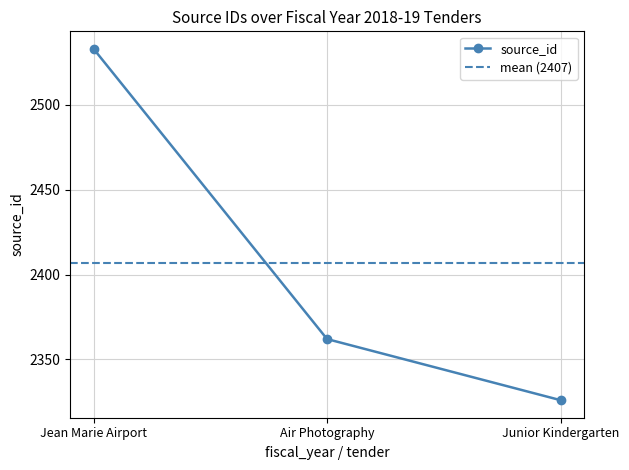

What is the value of the source_id point at the 3rd from the left?

2326